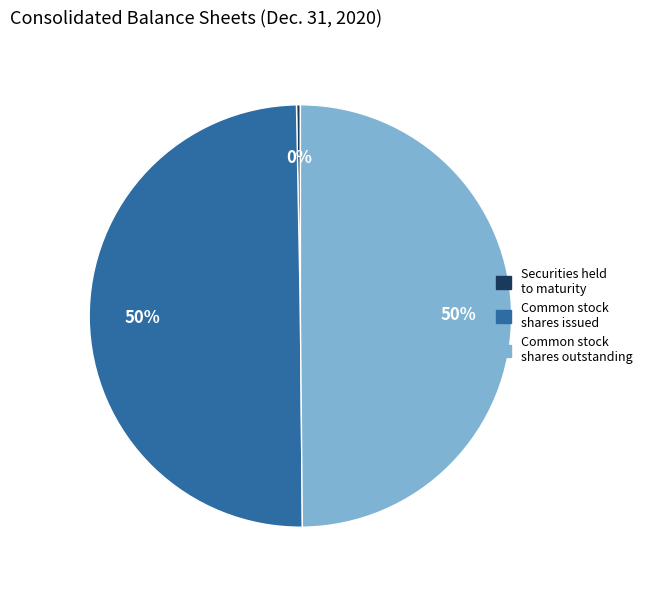

How many segments does this pie chart have?

3